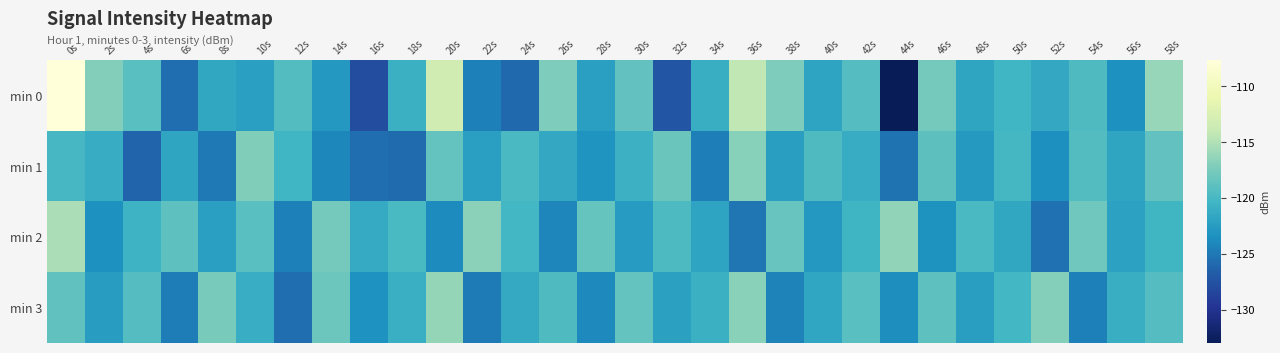

Which label corresponds to the largest value in the chart?

0s